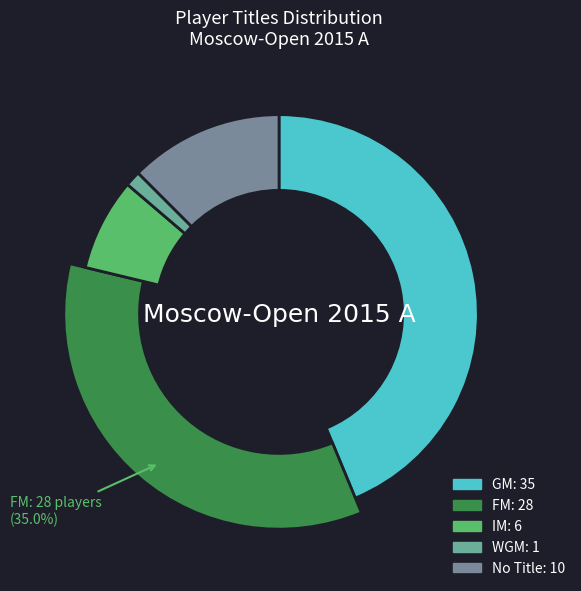

What is the change in value from IM to ?

+4